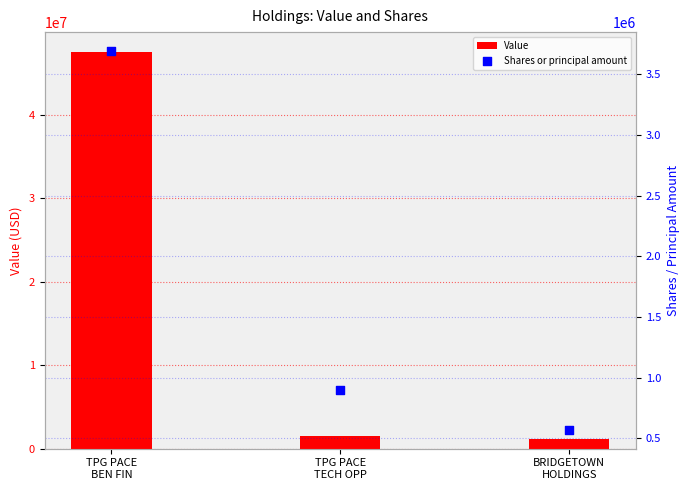

Which series has the largest total across all categories?

Value